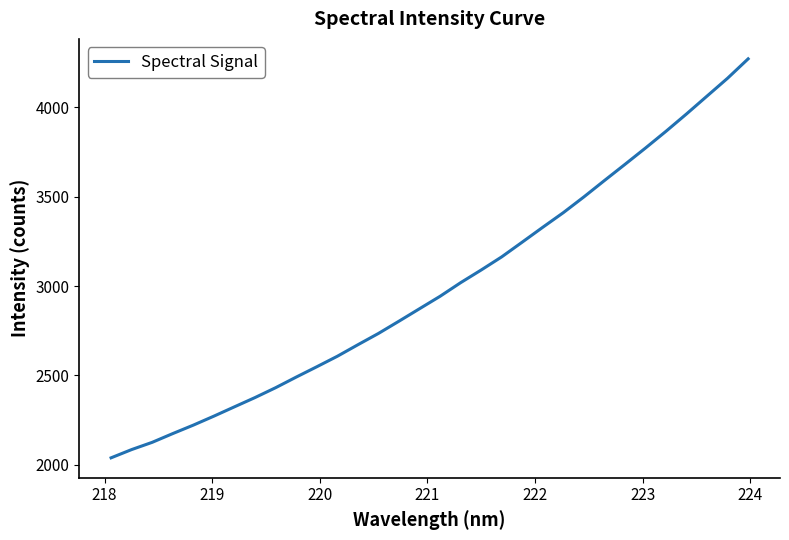

What is the smallest value displayed?

2038.8